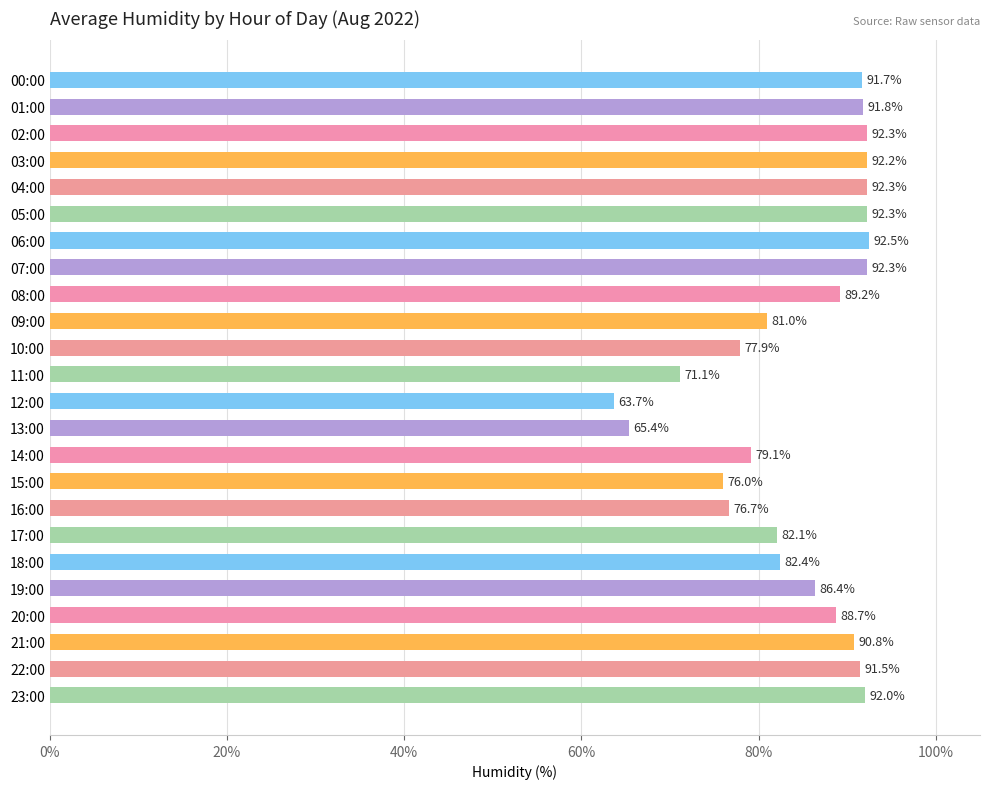

Is it true that the value at 12:00 is 13.0?

False